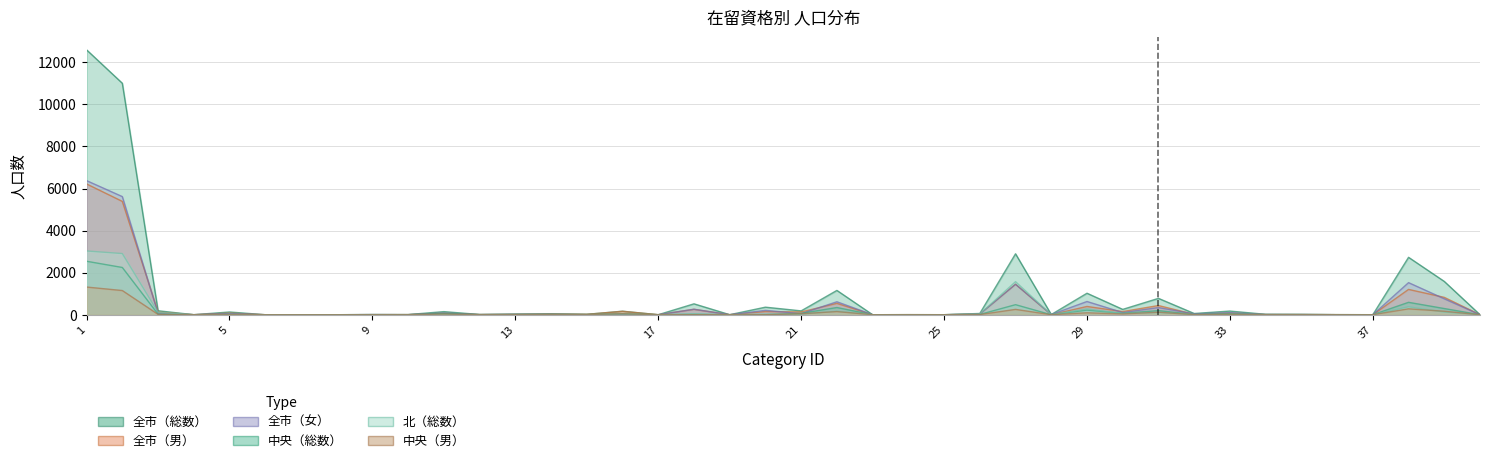

What is the greatest value displayed?

12596